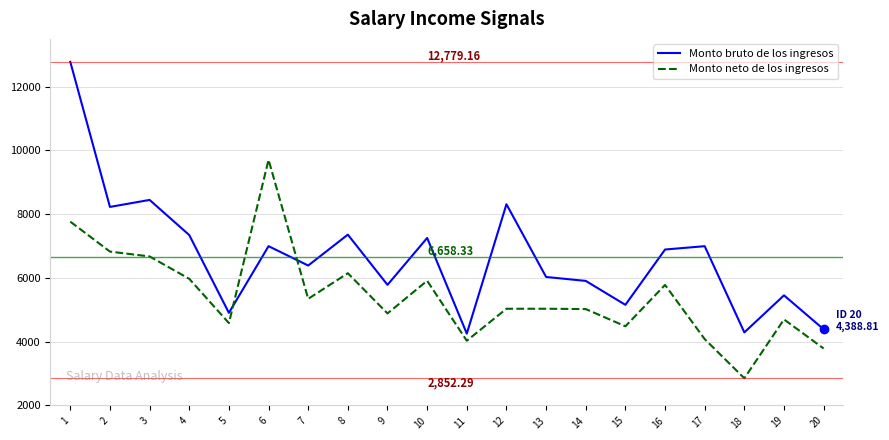

How many lines are shown in the chart?

2